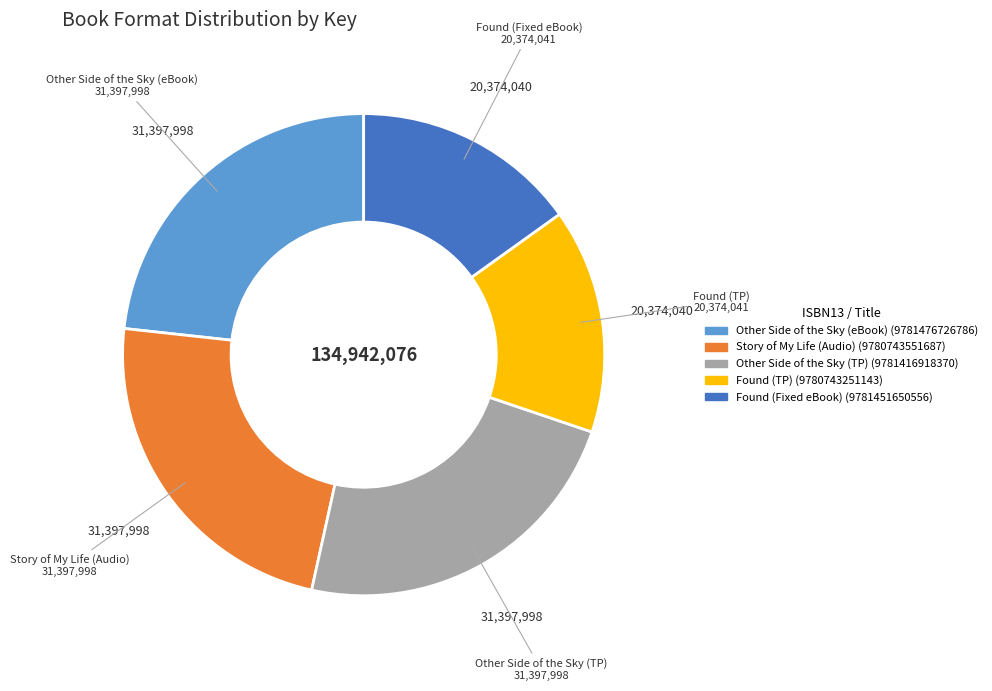

Is there a majority slice in this chart?

No